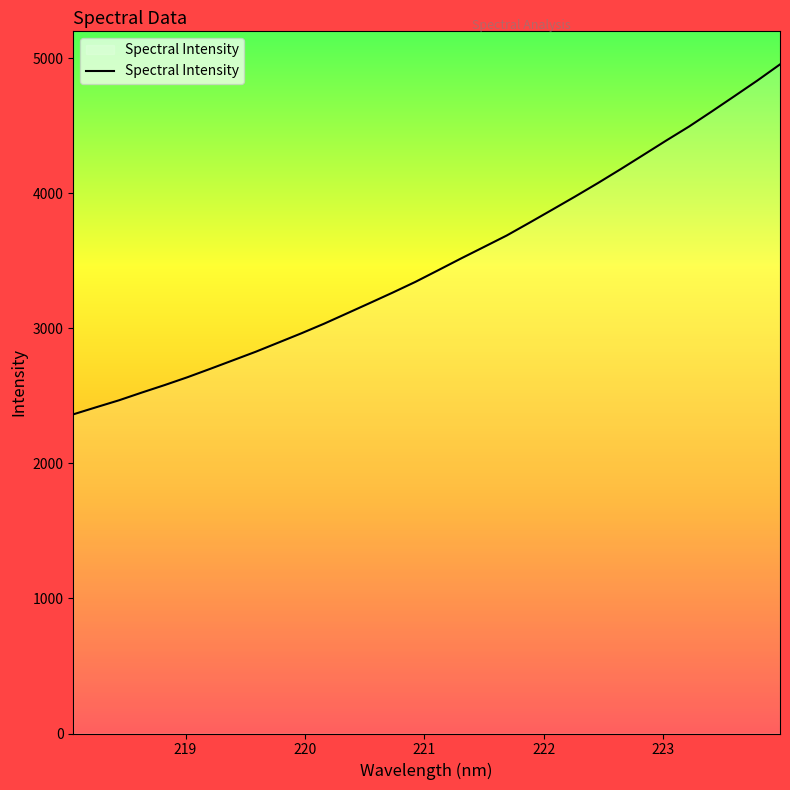

True or false: there are more than 0 points higher than both neighbors.

False